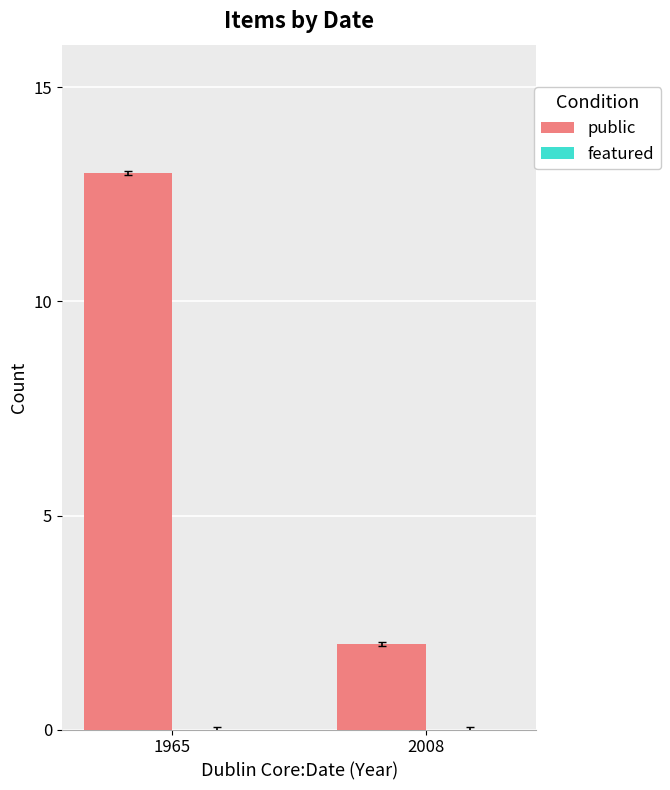

At which label is the value closest to 7?

2008